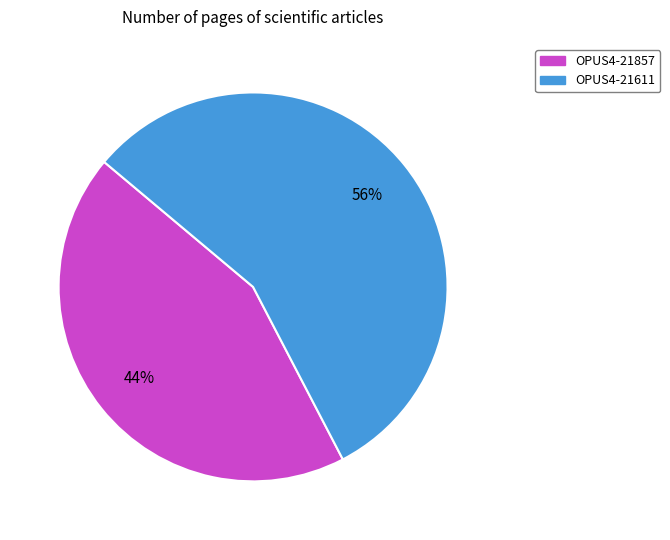

Between OPUS4-21857 and OPUS4-21611, which is larger?

OPUS4-21611